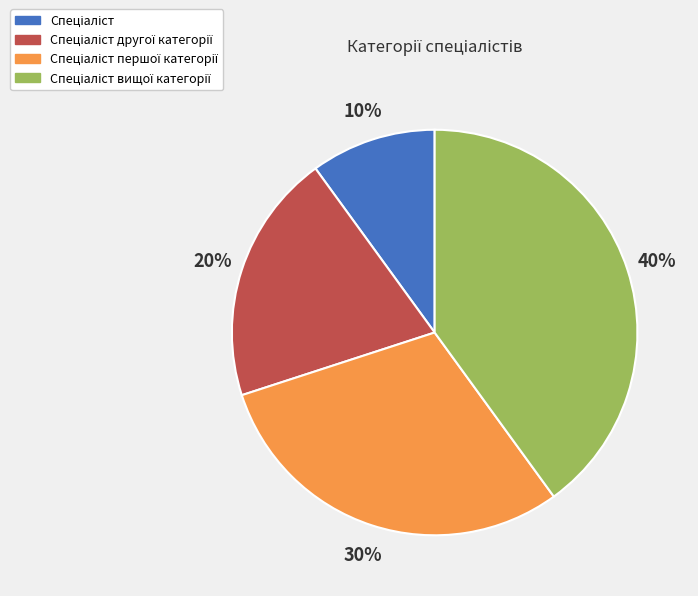

To the nearest percent, what is the difference between the largest and smallest slice percentages?

30%